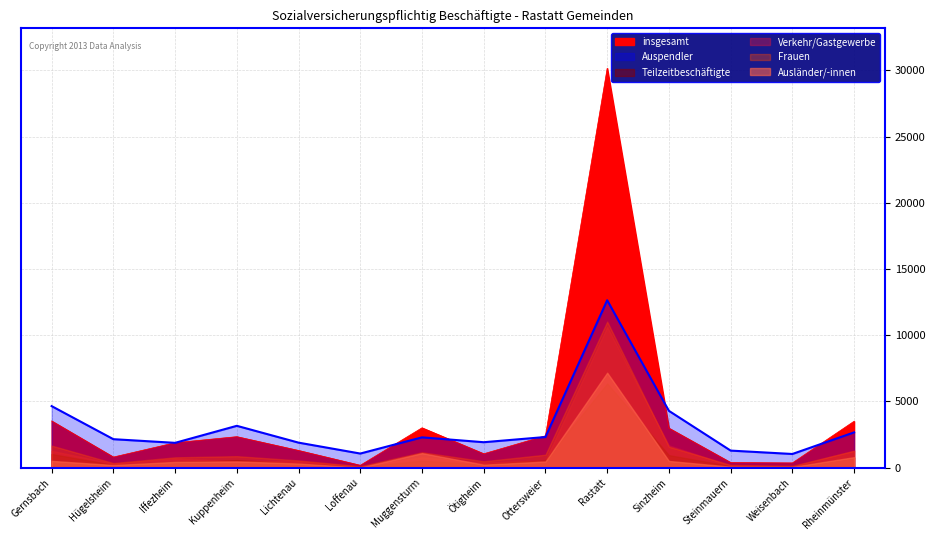

At Lichtenau, list the series in order from largest to smallest.

Auspendler, insgesamt, Frauen, Verkehr/Gastgewerbe, Teilzeitbeschäftigte, Ausländer/-innen